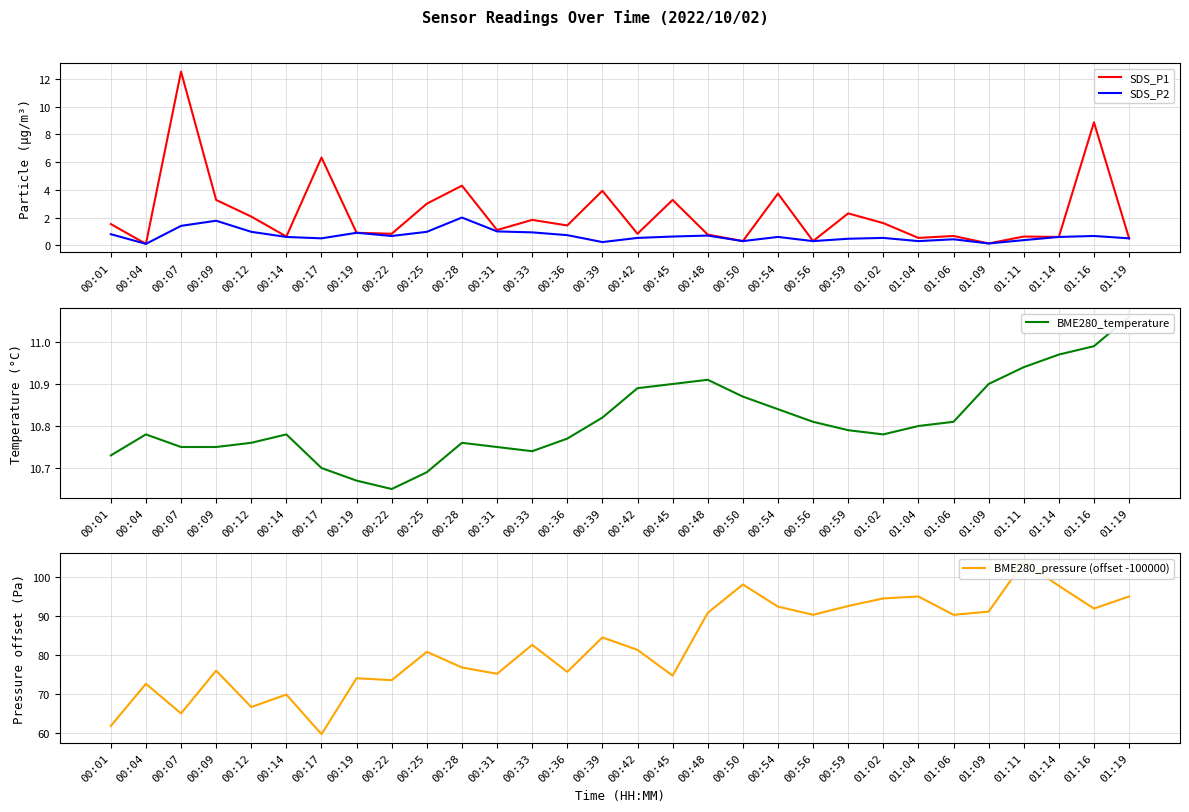

True or false: BME280_pressure (offset -100000) and BME280_temperature cross at least once.

False